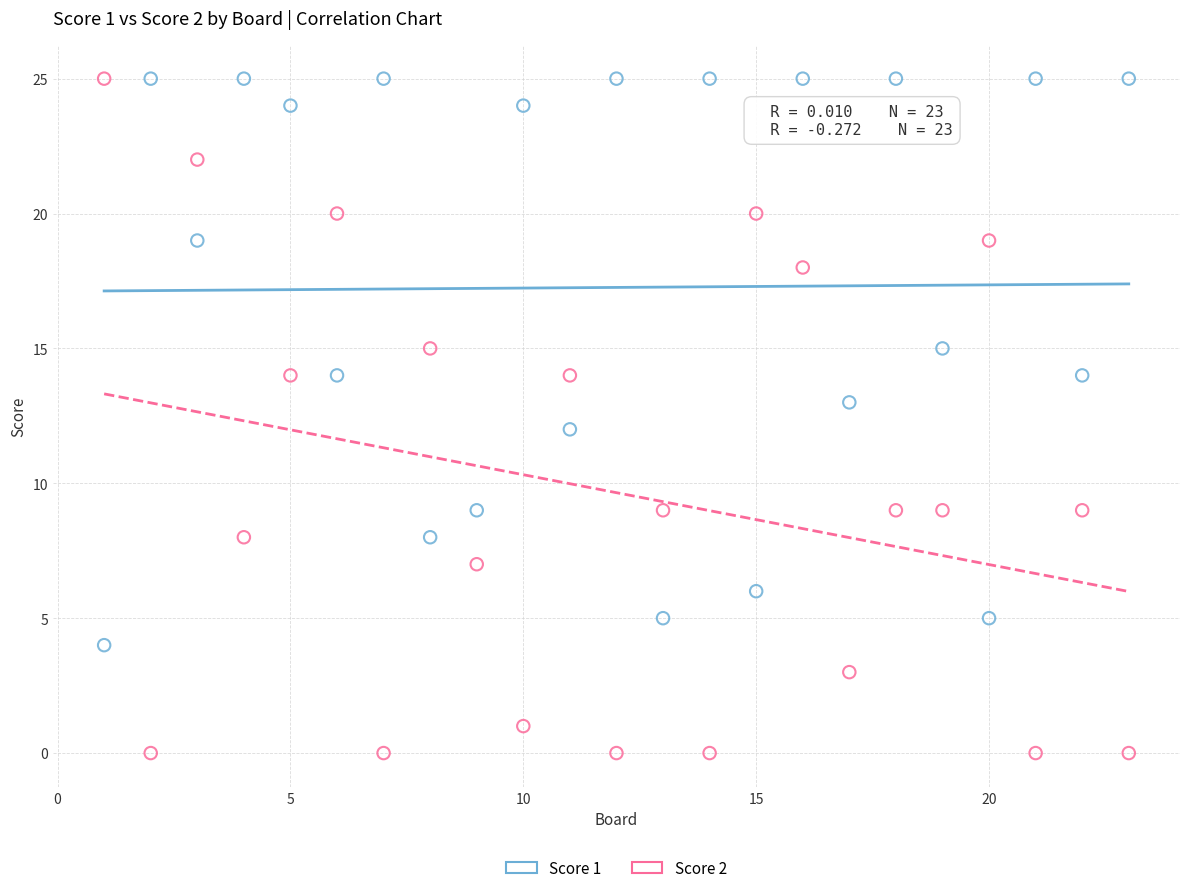

Which series has the widest spread of Y values?

Score 2